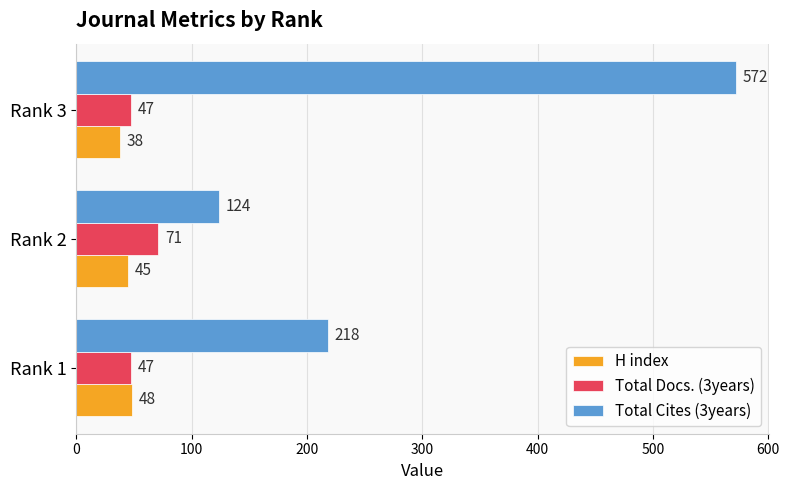

What is the minimum value for Total Cites (3years)?

124